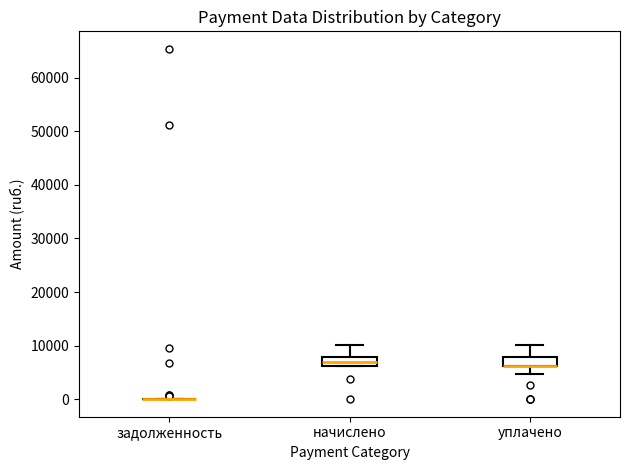

Reading left to right, read every box against the y-axis: the position of its median line, the range the box covers, and the ends of its whiskers. The values are not printed on the chart, so give them approximately, as read against the axis.

задолженность: box collapsed to a line at 0, whiskers 0 to 0
начислено: median 7000, box 6000 to 8000, whiskers 6000 to 10000
уплачено: median 6000 (drawn on the box's lower edge), box 6000 to 8000, whiskers 5000 to 10000